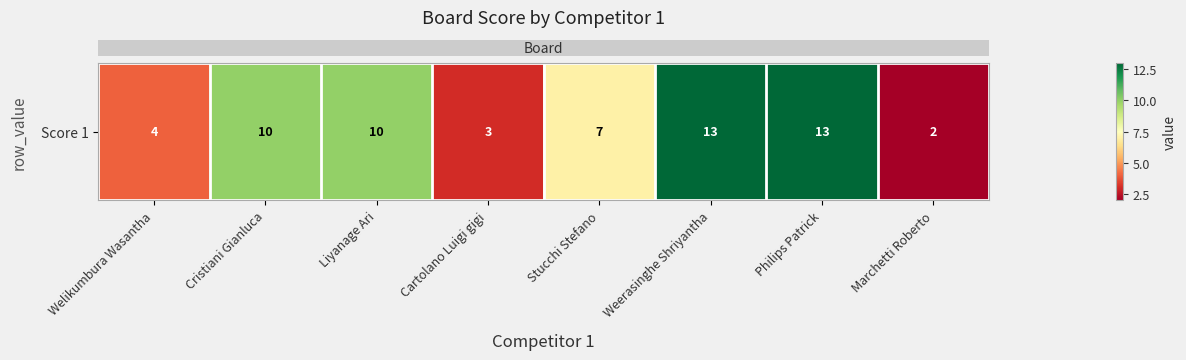

What is the sum of the values at Marchetti Roberto and Cartolano Luigi gigi?

5